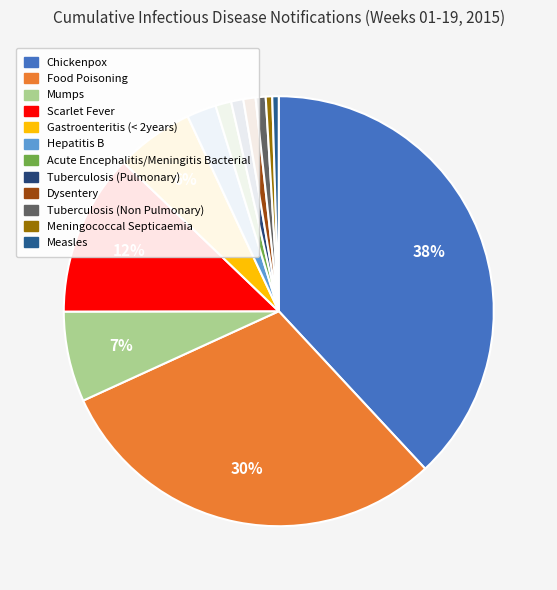

Is there any slice that represents more than half of the pie?

No